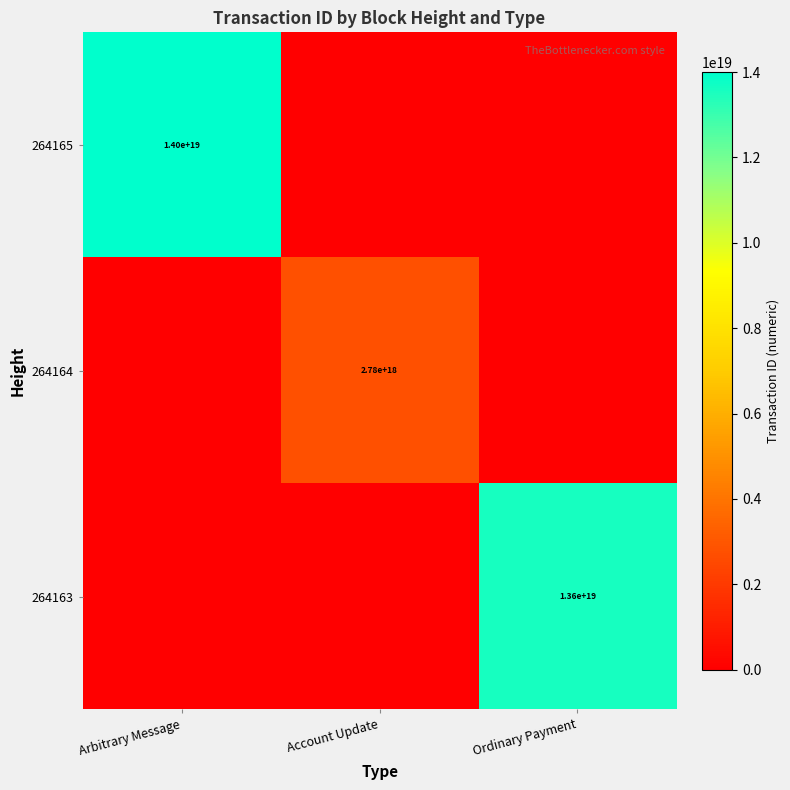

True or false: 264163 has a value of 13600000000000000000 at Ordinary Payment.

True